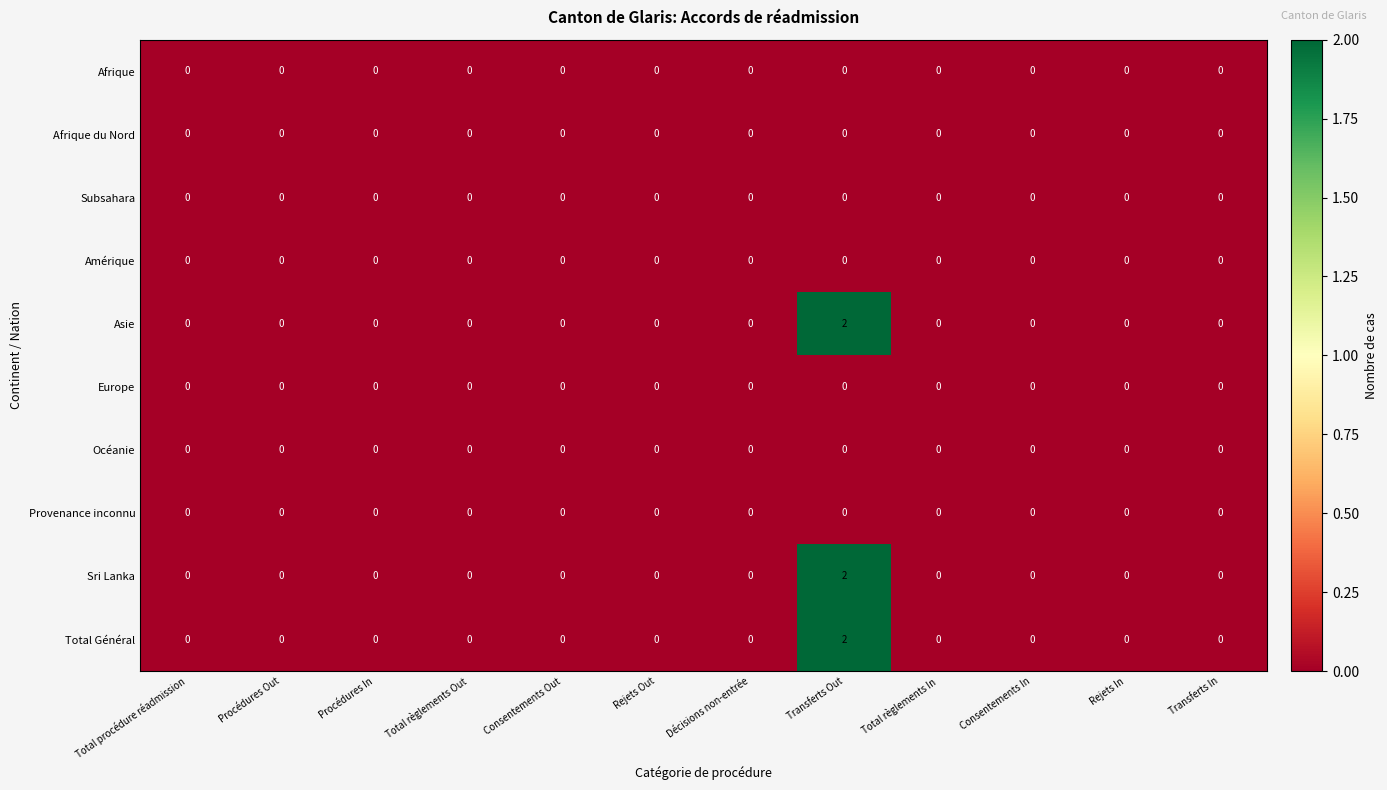

At how many categories does at least one series exceed 1?

1